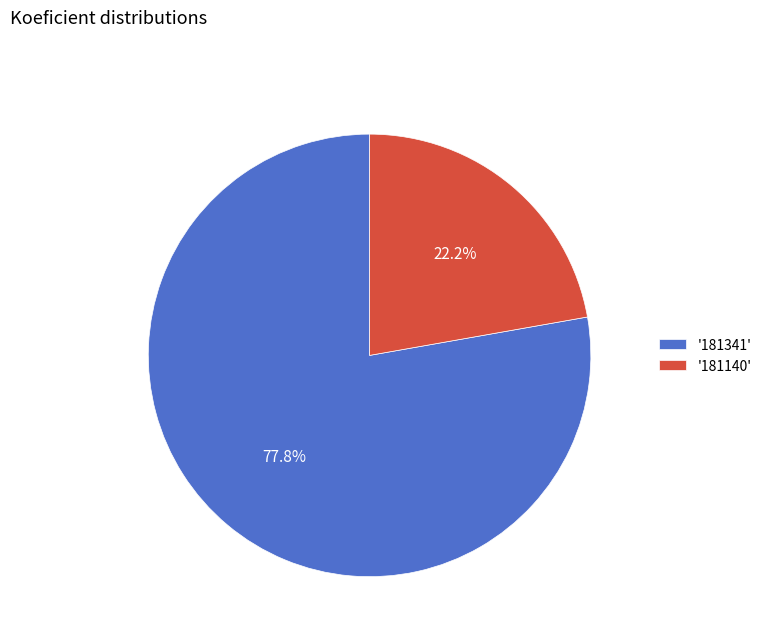

Combined, do '181341' and '181140' account for over 50%?

Yes